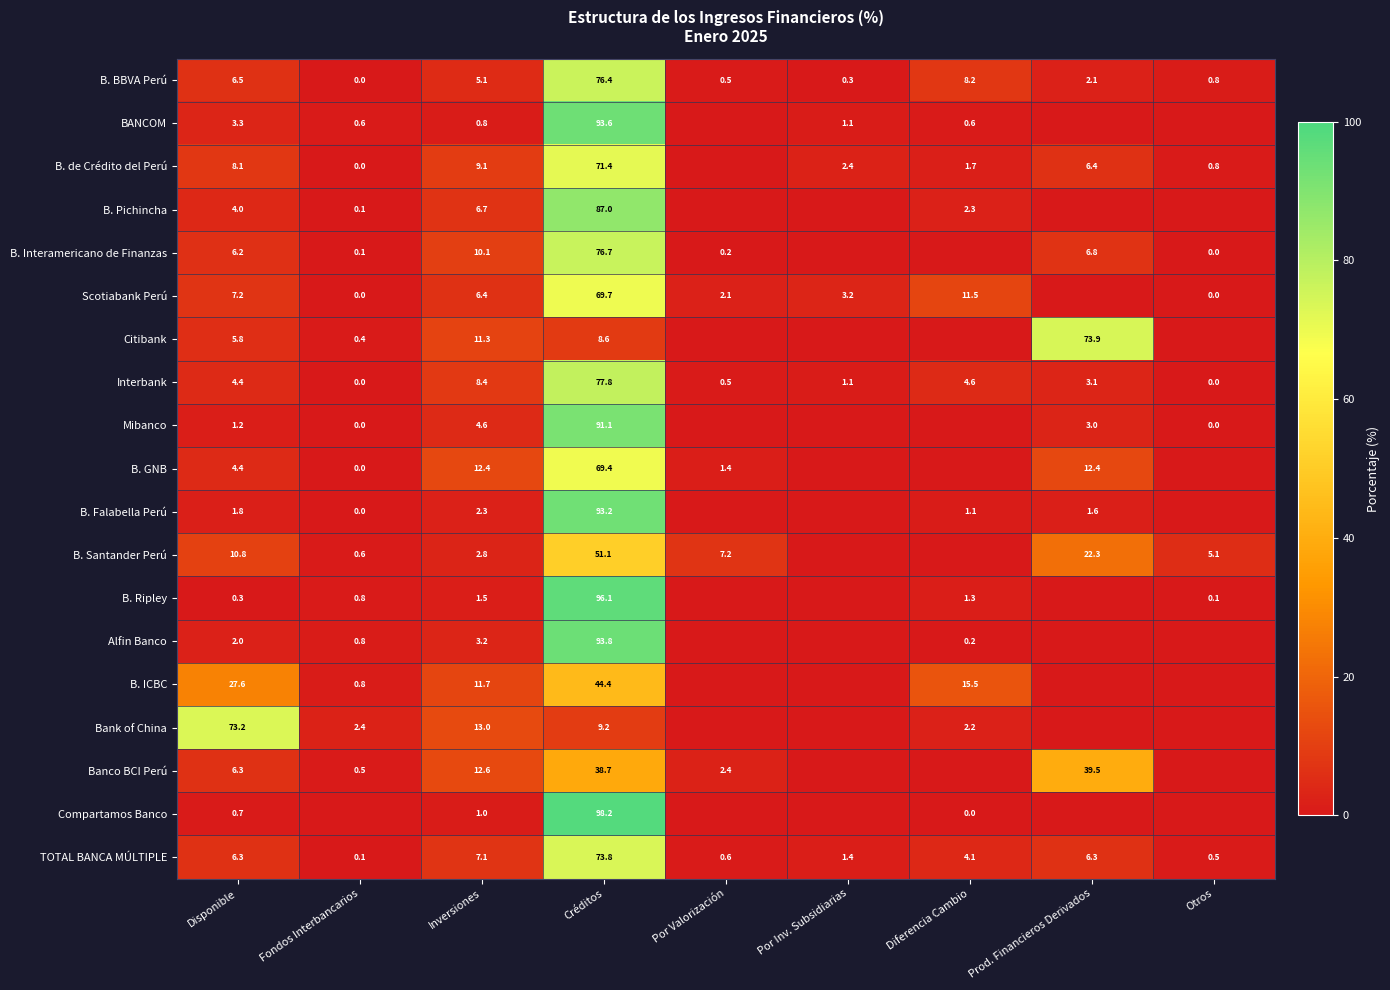

The value of Mibanco at Créditos is 91.1. True or false?

True